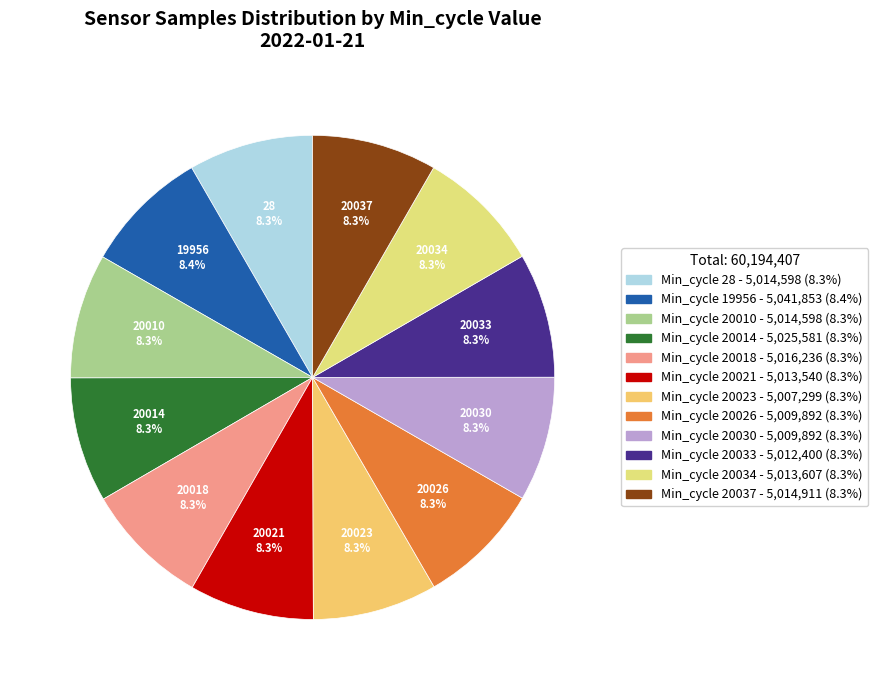

Count the number of slices in the pie.

12